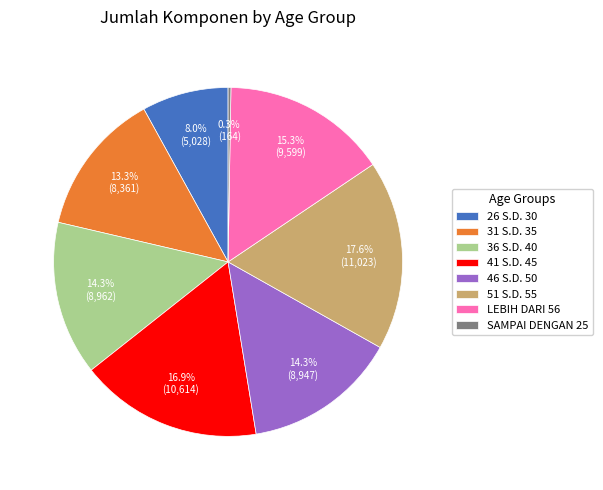

How much of the chart is everything except 26 S.D. 30?

92.0%